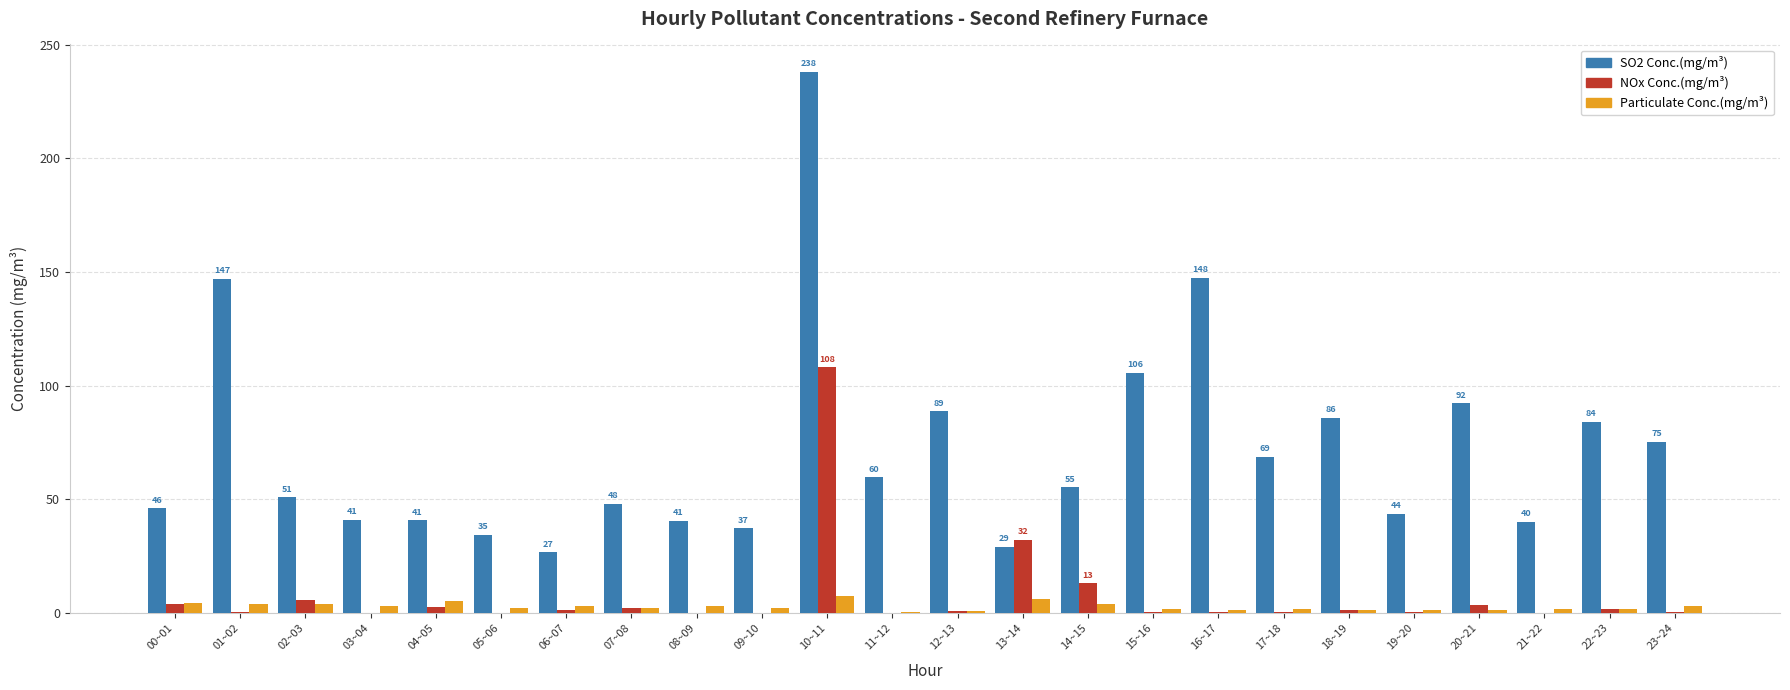

At which category is the sum across all series the highest?

10~11